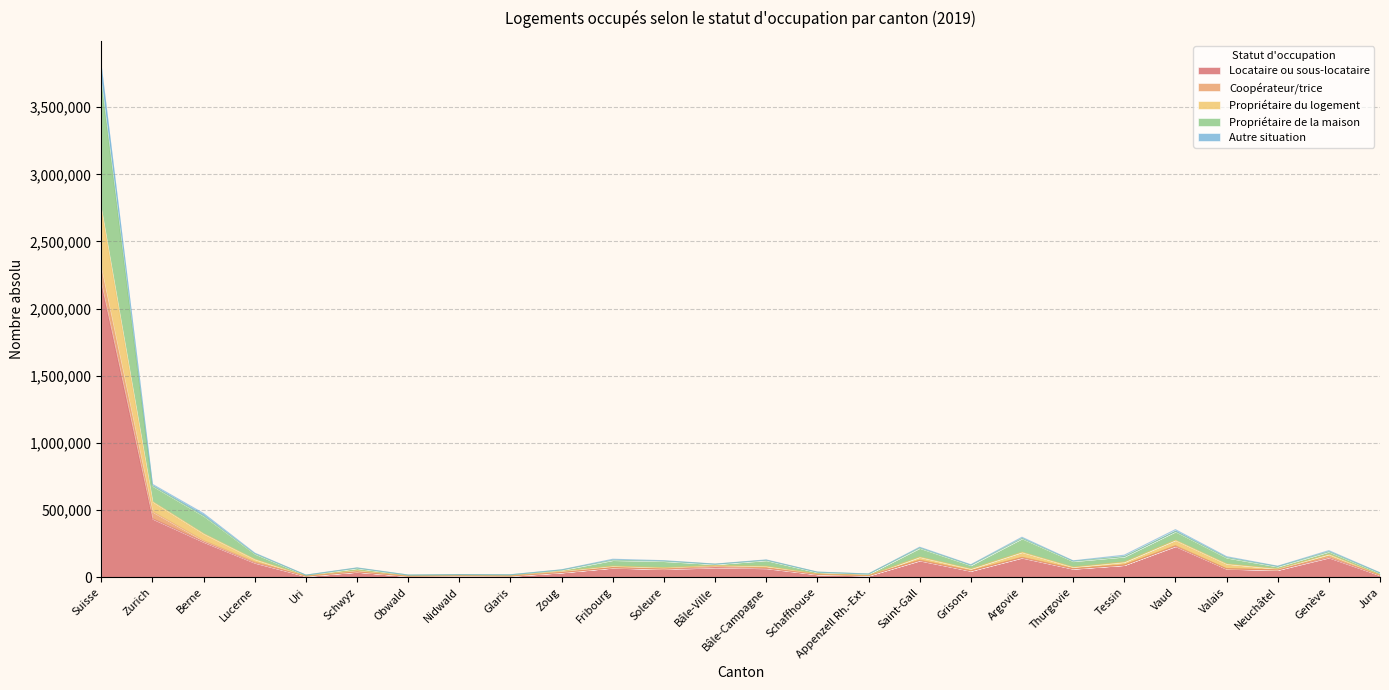

What is the highest value of the Locataire ou sous-locataire series?

2183189